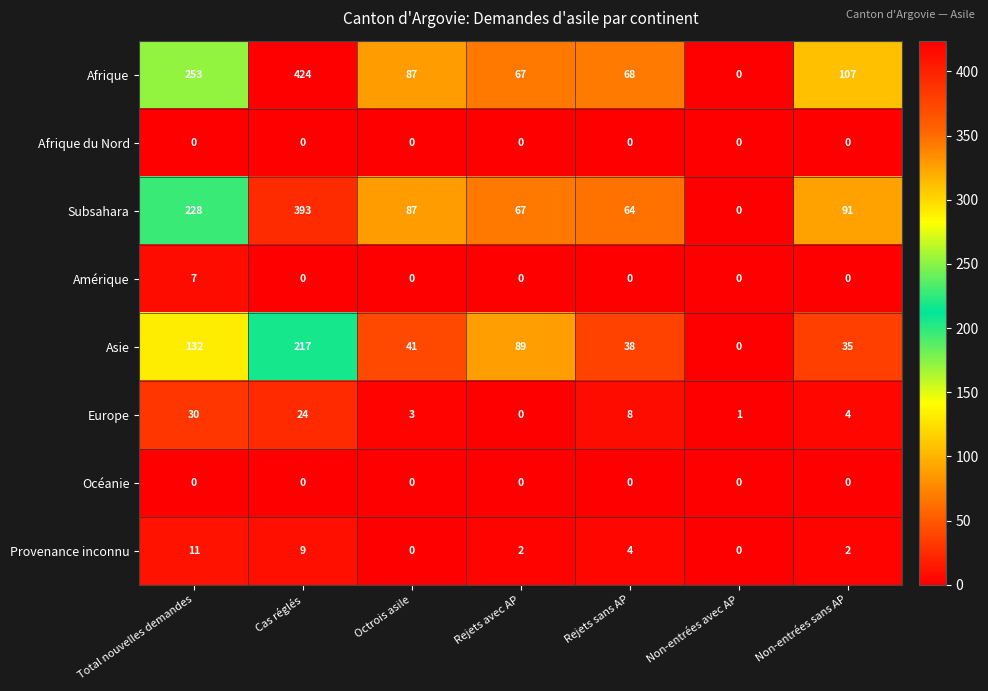

At which label does Provenance inconnu first exceed 2?

Total nouvelles demandes